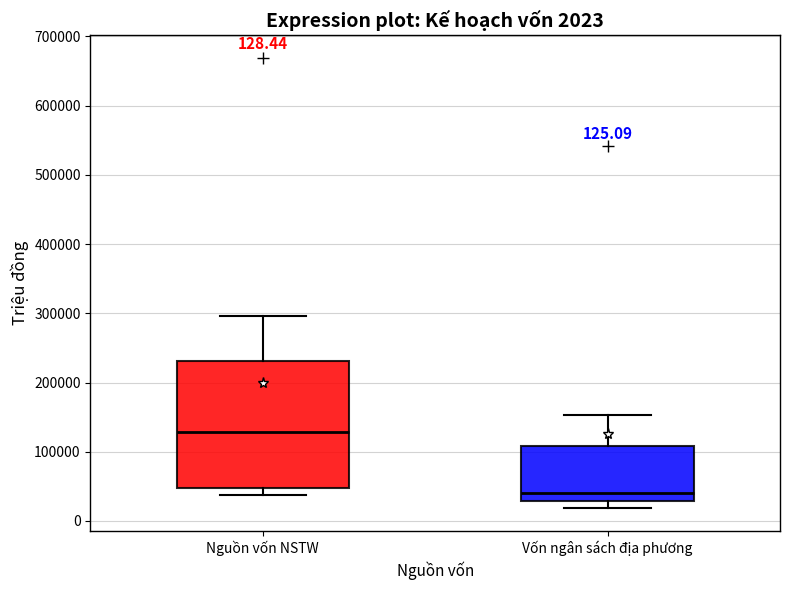

Which box has the lowest median line?

Vốn ngân sách địa phương